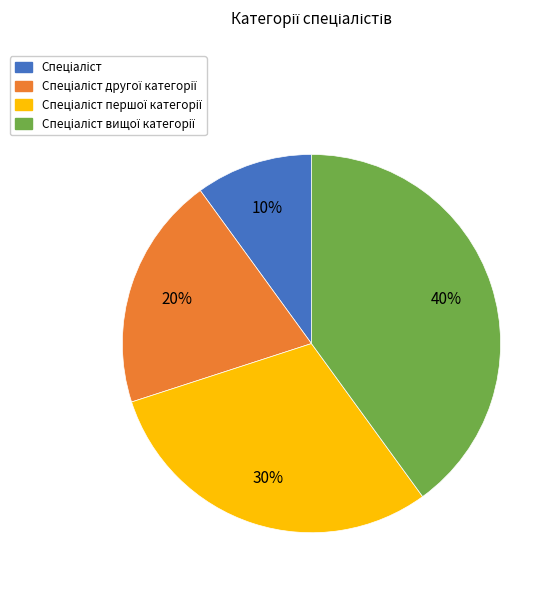

Does any single category account for the majority?

No